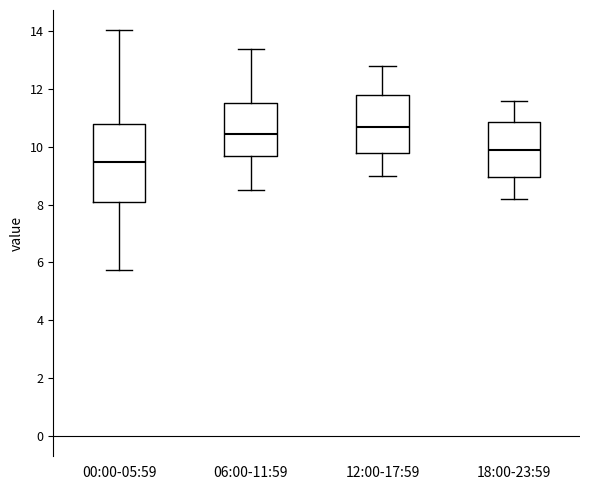

Reading left to right, read every box against the y-axis: the position of its median line, the range the box covers, and the ends of its whiskers. The values are not printed on the chart, so give them approximately, as read against the axis.

00:00-05:59: median 9.4, box 8.0 to 10.8, whiskers 5.8 to 14.0
06:00-11:59: median 10.4, box 9.6 to 11.6, whiskers 8.6 to 13.4
12:00-17:59: median 10.8, box 9.8 to 11.8, whiskers 9.0 to 12.8
18:00-23:59: median 10.0, box 9.0 to 10.8, whiskers 8.2 to 11.6